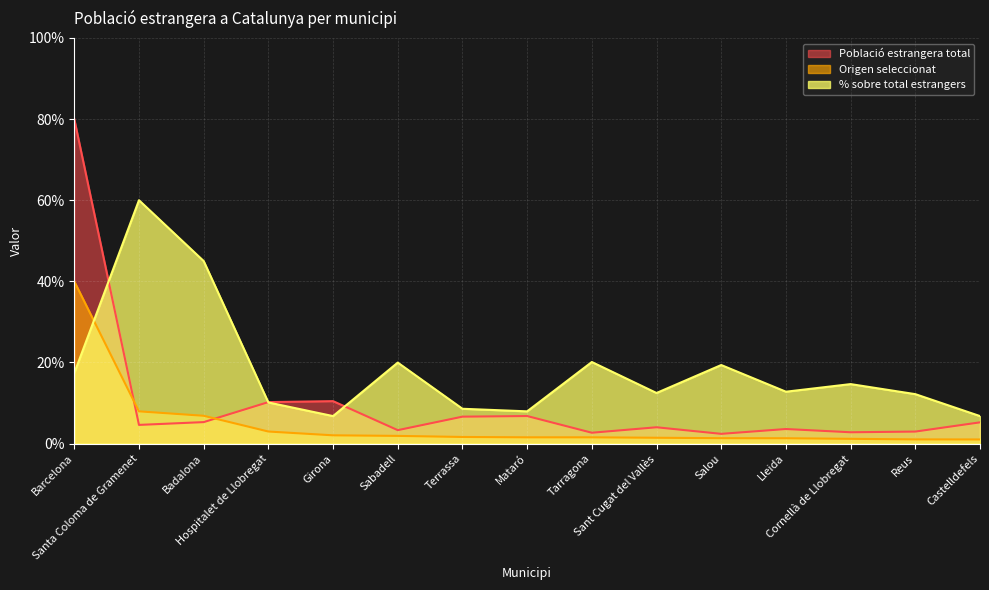

What are all the series names shown in the legend?

Població estrangera total, Origen seleccionat, % sobre total estrangers